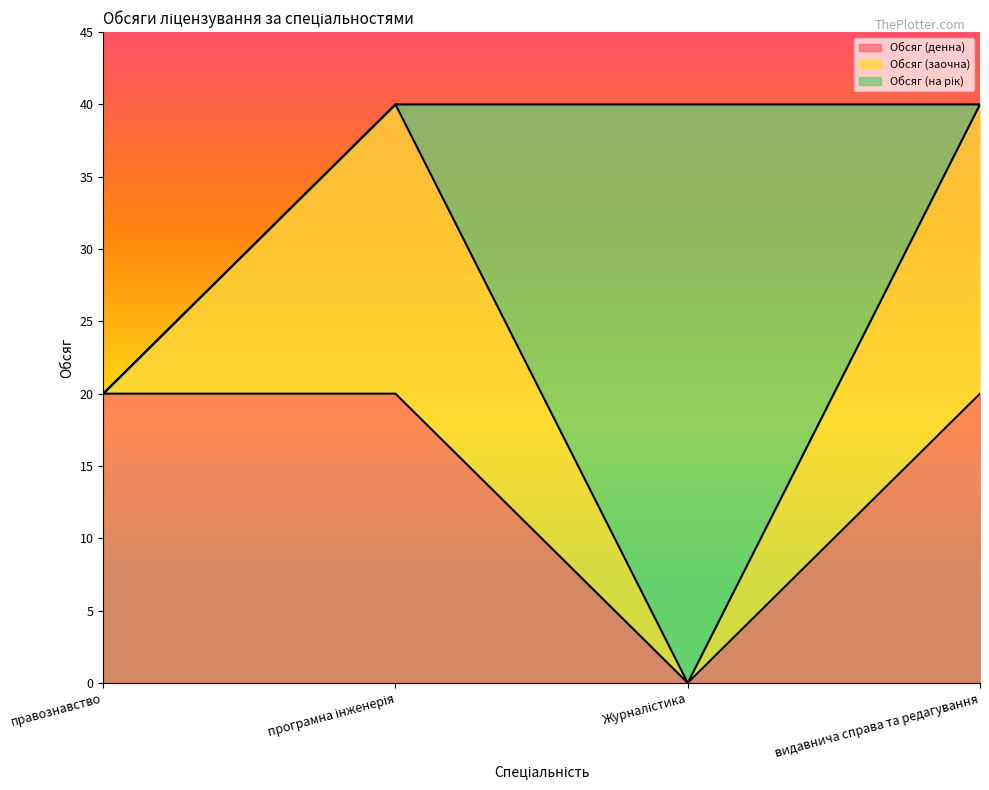

Which series has the widest spread of values?

Обсяг (на рік)